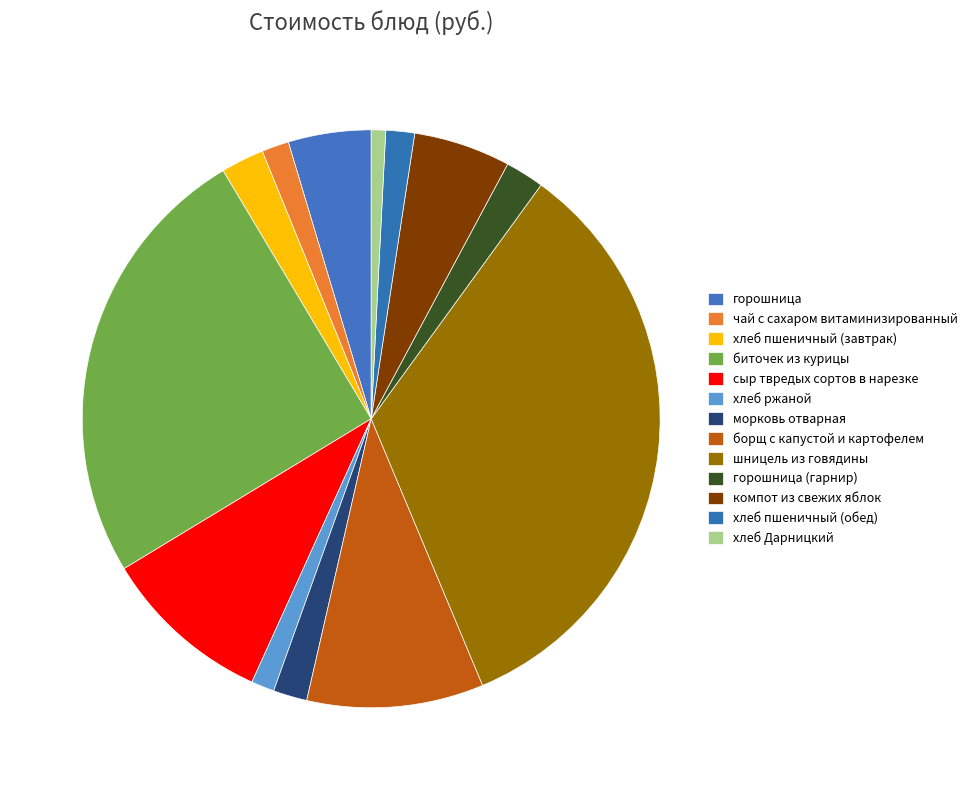

To the nearest percent, what is the average slice percentage?

8%